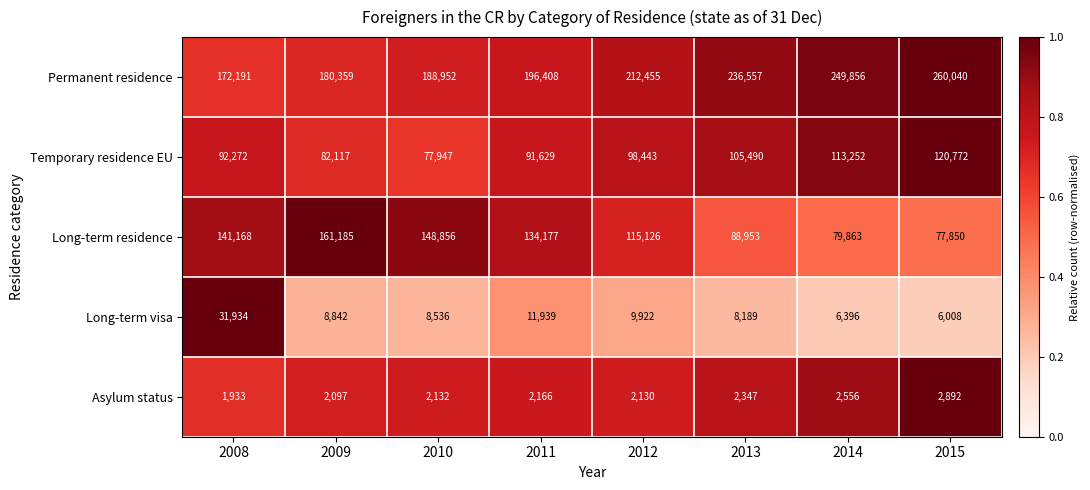

At how many categories does at least one series exceed 155397?

8